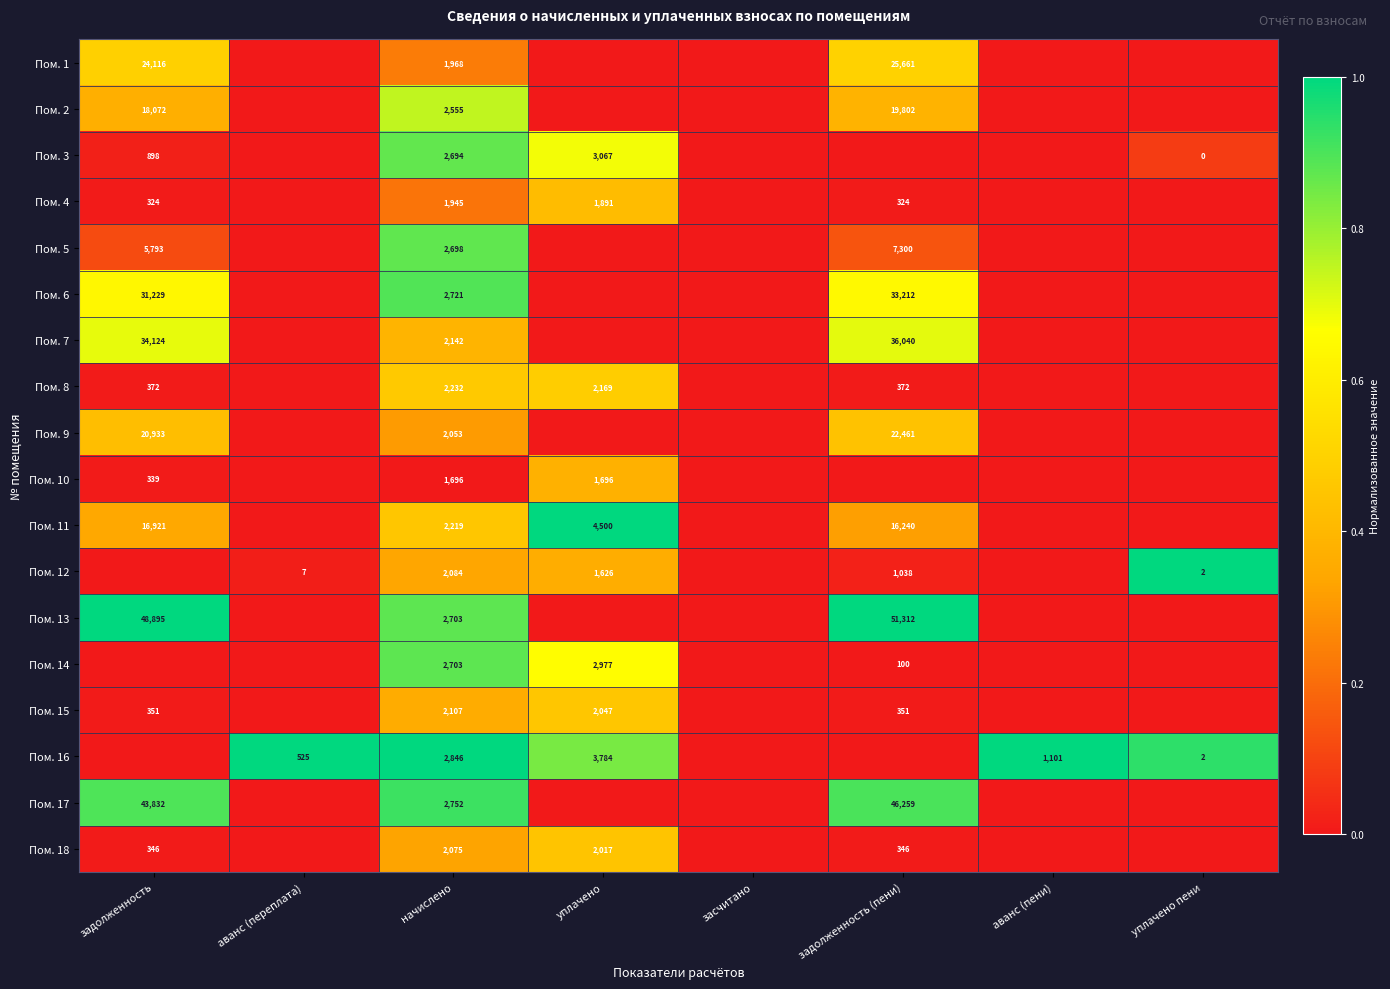

Is it true that Пом. 6 equals 49911 at задолженность?

False